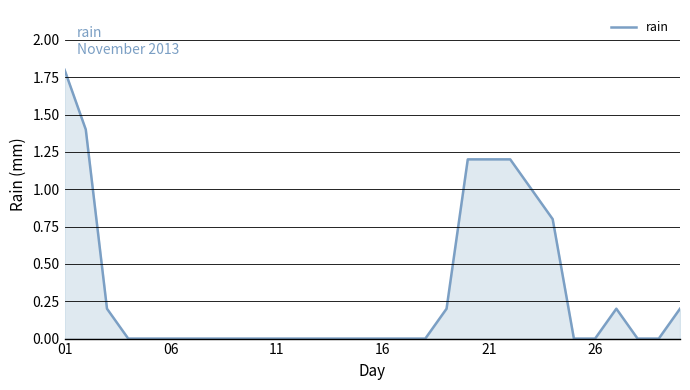

What is the maximum value shown in the chart?

1.8